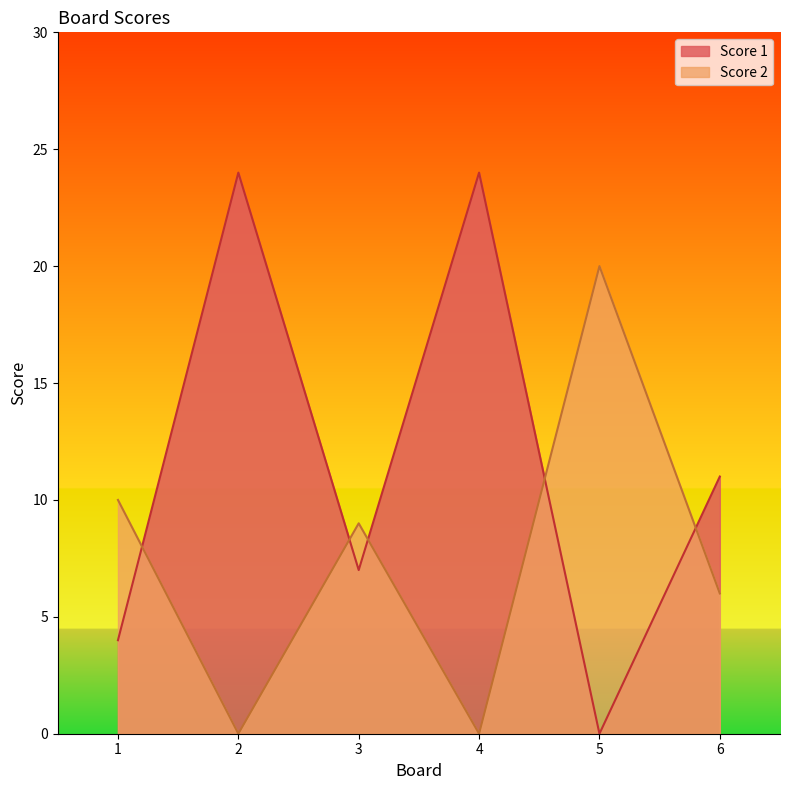

True or false: Score 1 has more than 1 points higher than both neighbors.

True